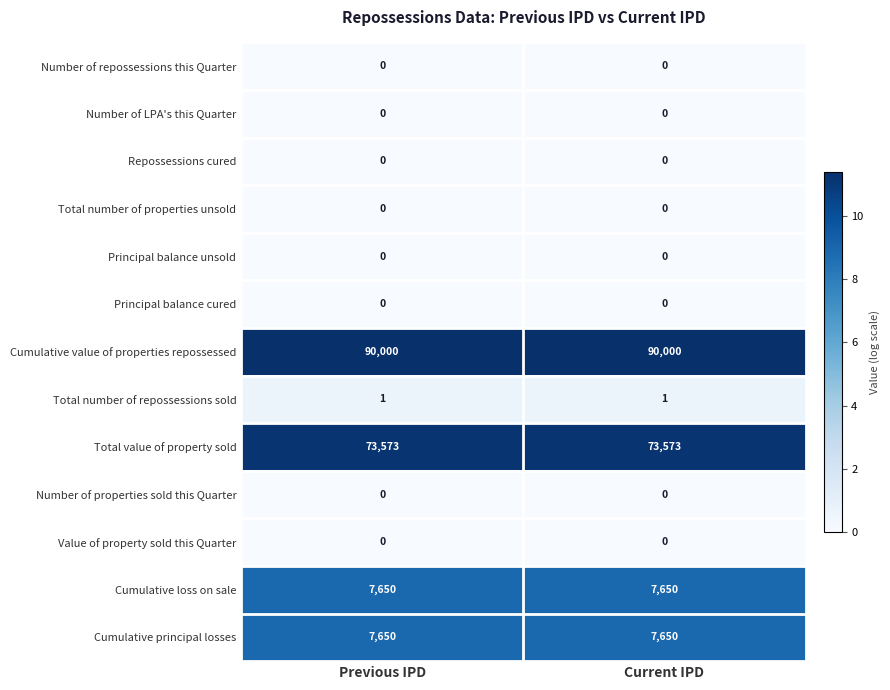

Reading left to right, transcribe all the data shown in this chart.

Number of repossessions this Quarter: Previous IPD=0	Current IPD=0
Number of LPA's this Quarter: Previous IPD=0	Current IPD=0
Repossessions cured: Previous IPD=0	Current IPD=0
Total number of properties unsold: Previous IPD=0	Current IPD=0
Principal balance unsold: Previous IPD=0	Current IPD=0
Principal balance cured: Previous IPD=0	Current IPD=0
Cumulative value of properties repossessed: Previous IPD=90000	Current IPD=90000
Total number of repossessions sold: Previous IPD=1	Current IPD=1
Total value of property sold: Previous IPD=73573	Current IPD=73573
Number of properties sold this Quarter: Previous IPD=0	Current IPD=0
Value of property sold this Quarter: Previous IPD=0	Current IPD=0
Cumulative loss on sale: Previous IPD=7650	Current IPD=7650
Cumulative principal losses: Previous IPD=7650	Current IPD=7650